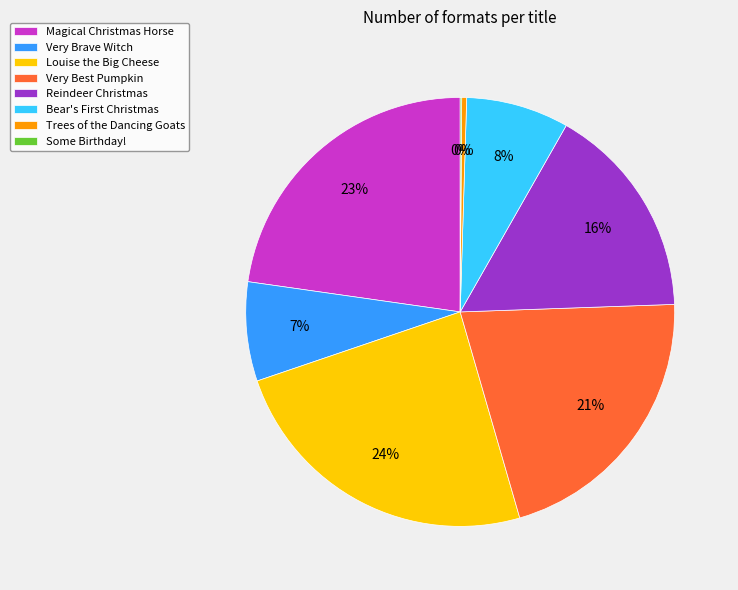

Is Very Brave Witch the majority of the pie?

No